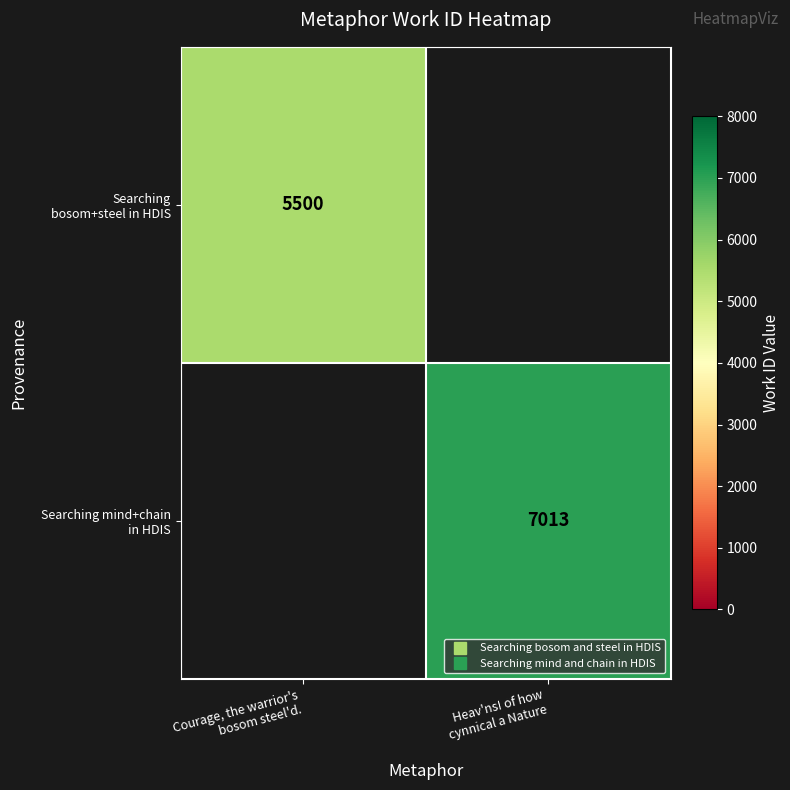

Rank the series by their average value, from lowest to highest.

Searching bosom+steel in HDIS, Searching mind+chain in HDIS